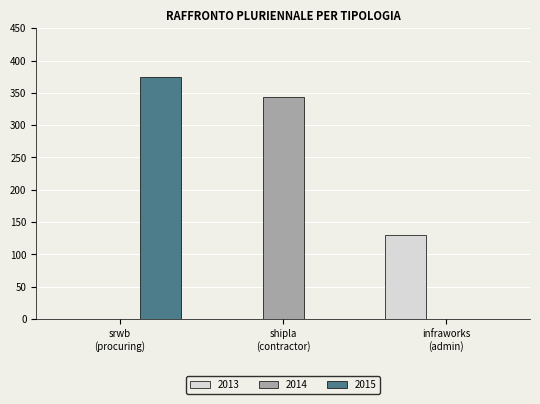

Are the bars grouped side by side (vs. stacked)?

Yes